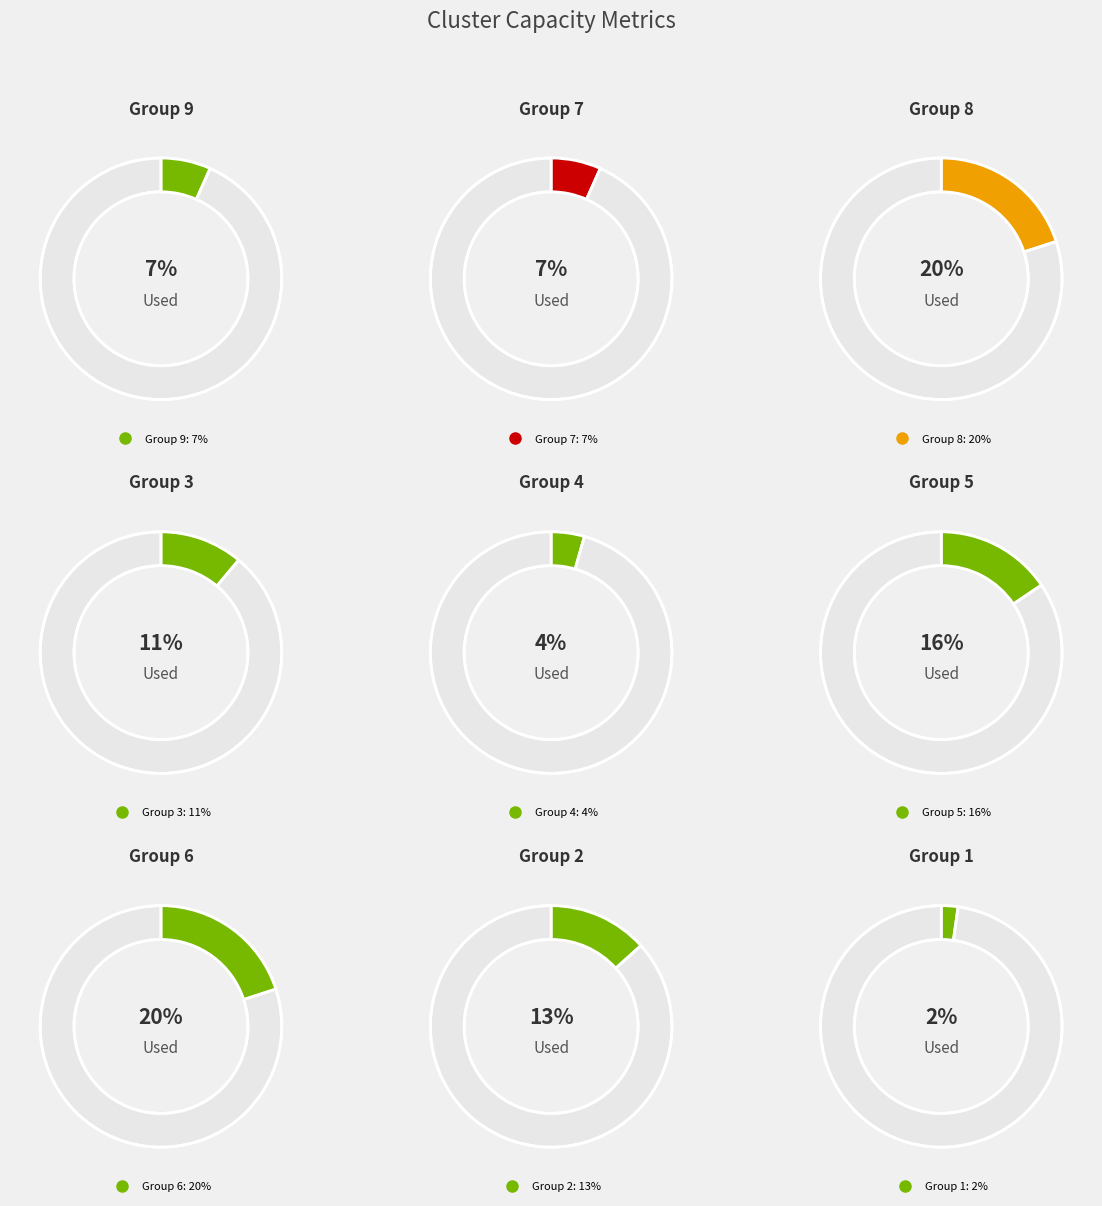

Is it true that 5 is 23% of the pie?

False